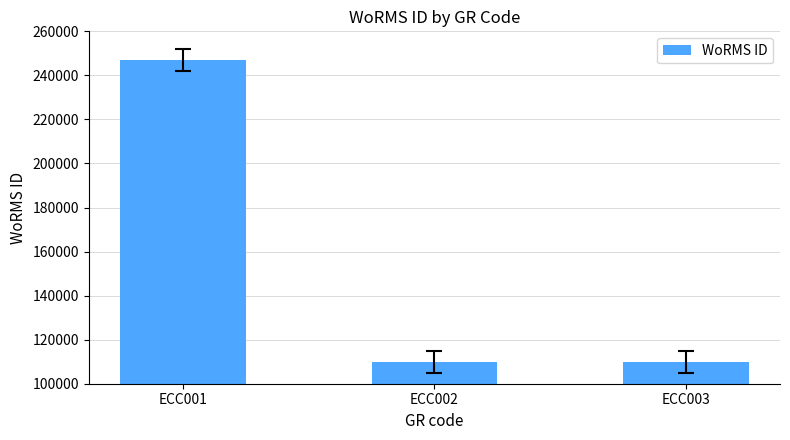

What is the sum of all values?

466260